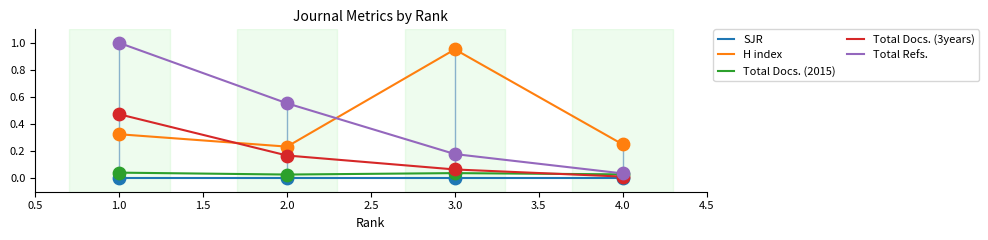

Which series has the widest spread of values?

Total Refs.